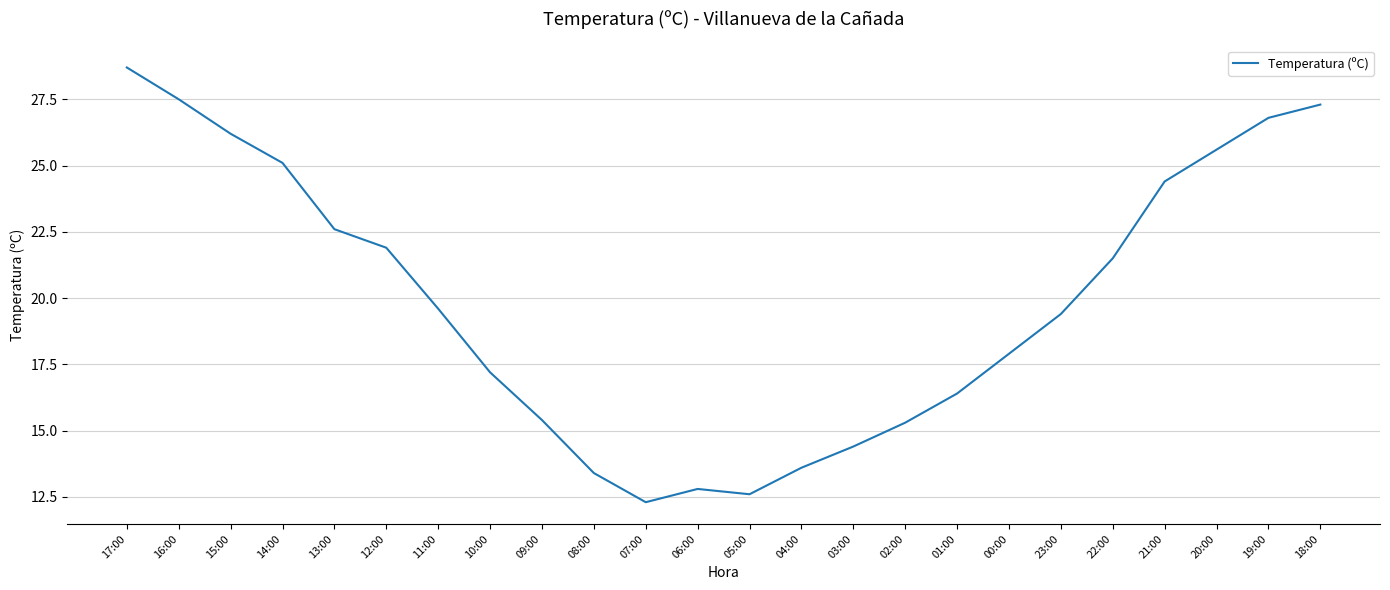

What is the minimum value shown in the chart?

12.3